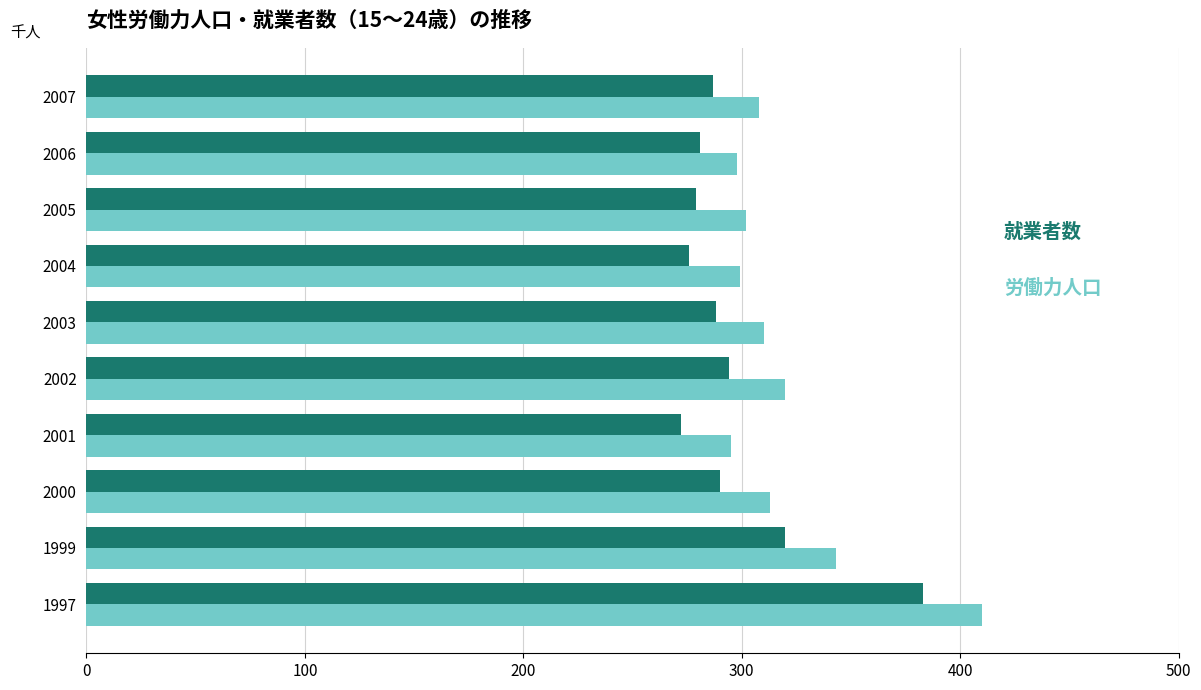

What is the total value across all series at 2005?

581